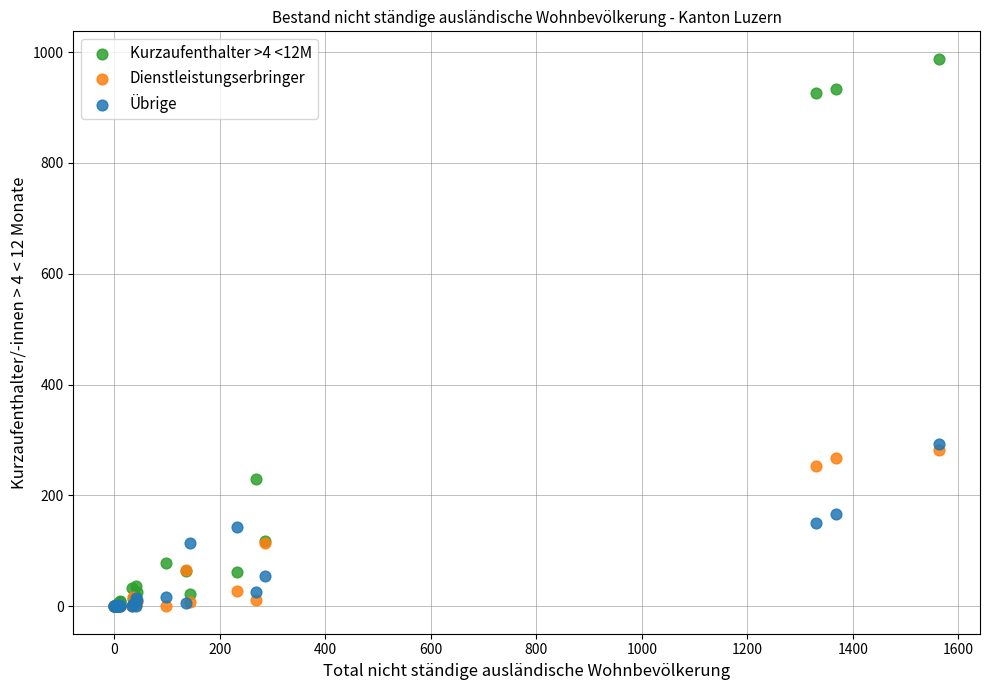

Across all series, what Y value is closest to 494?

293